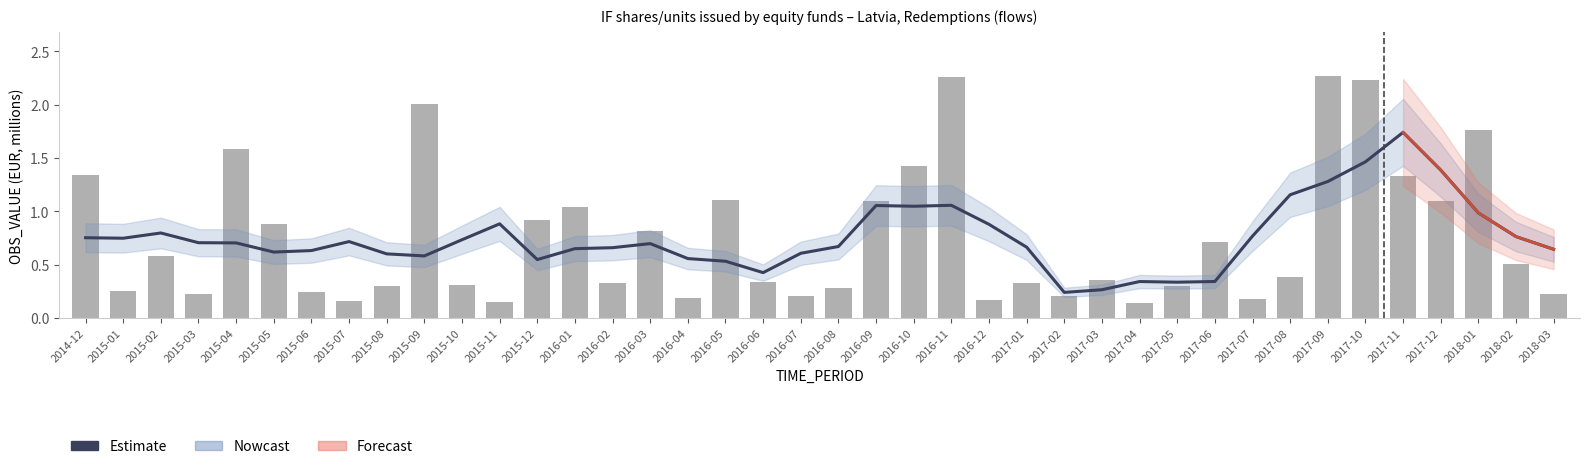

What is the difference between the highest and lowest values at 2017-11?

0.4